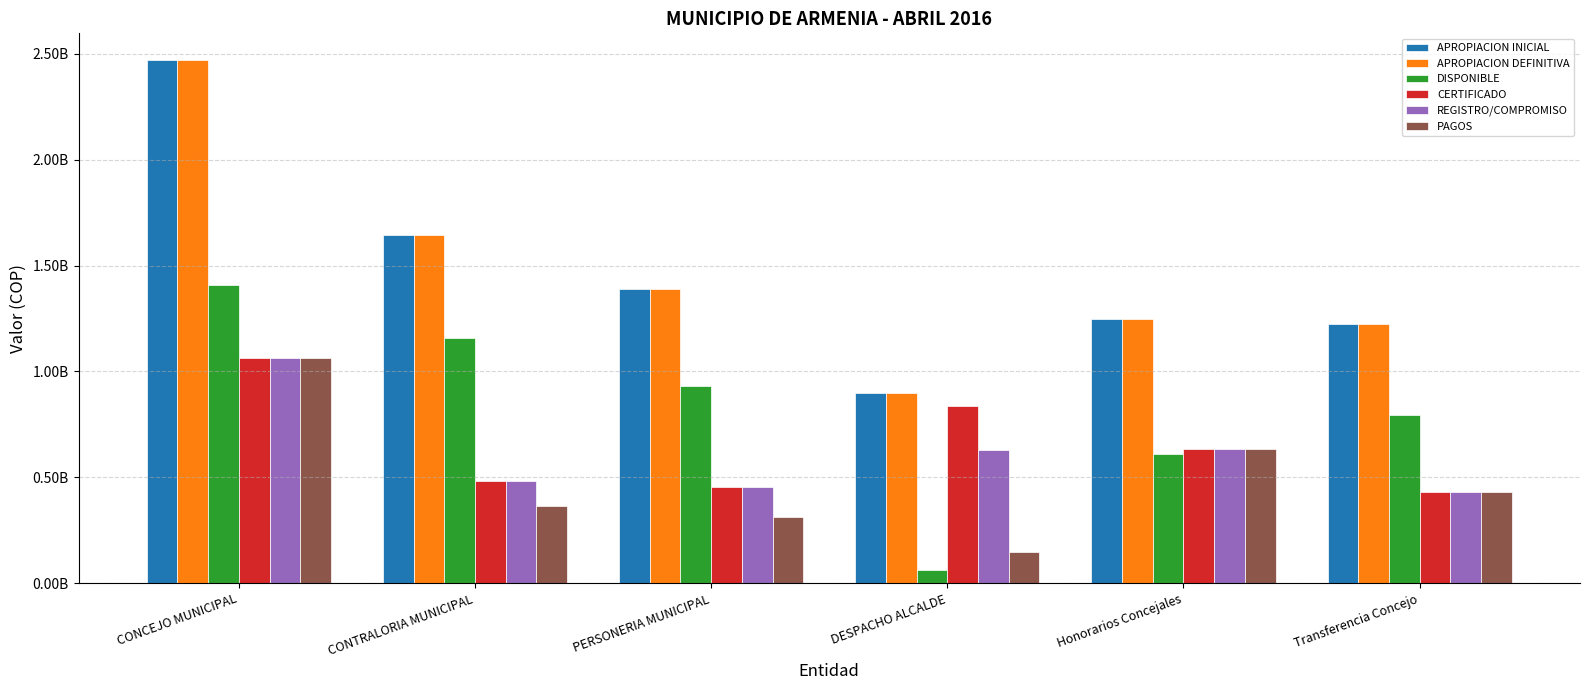

At which label is APROPIACION INICIAL closest to 1686513649?

CONTRALORIA MUNICIPAL